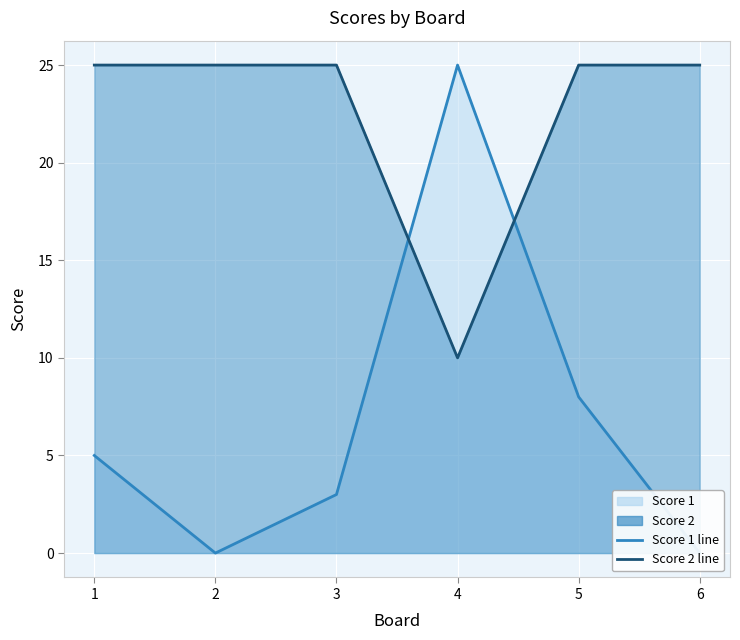

How many lines are shown in the chart?

2